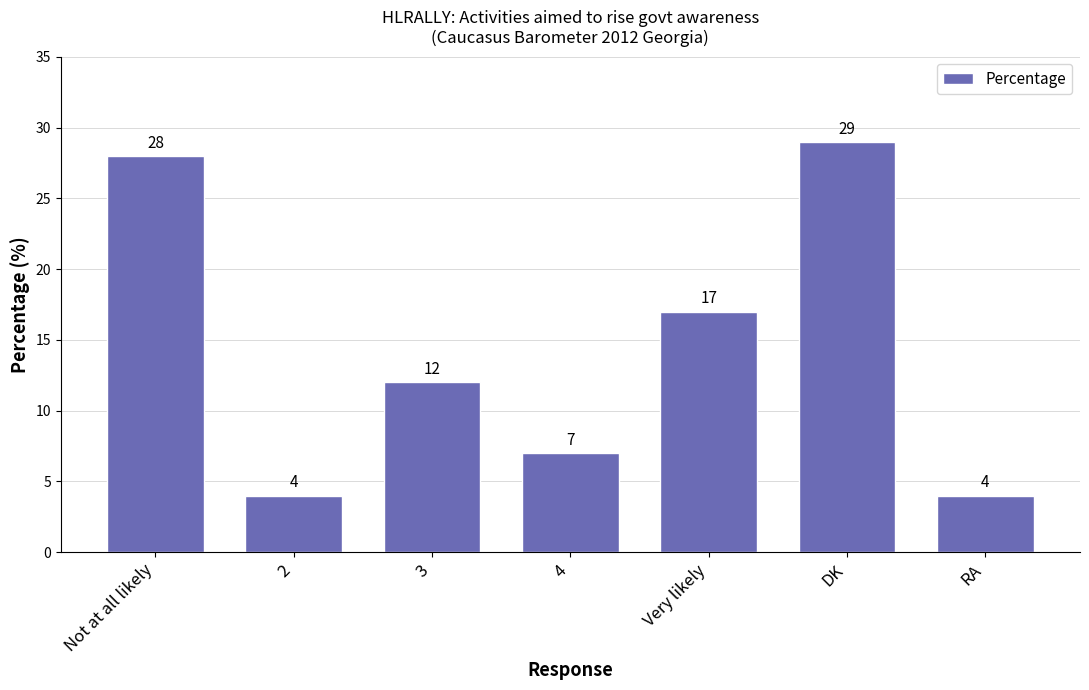

What is the value of the 1st bar from the left?

28